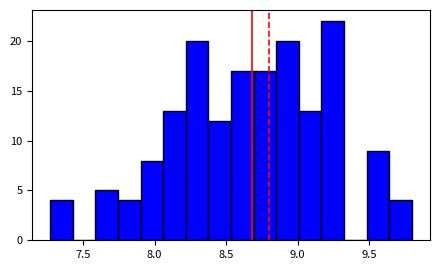

Read against the x-axis, roughly where is the centre of the tallest bar?

9.25